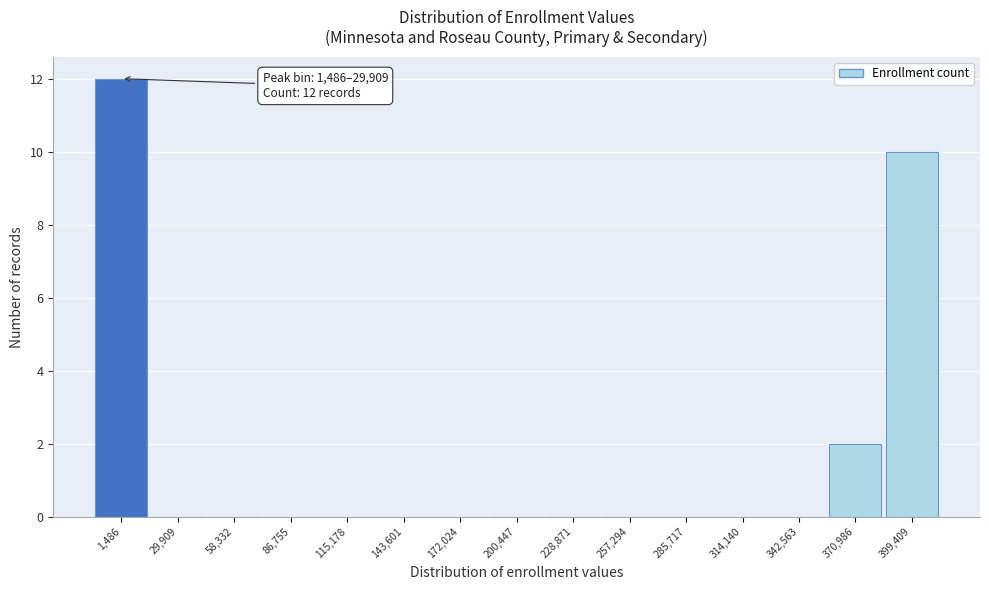

Reading left to right, what are all the values shown in this chart?

1,486=12	29,909=0	58,332=0	86,755=0	115,178=0	143,601=0	172,024=0	200,447=0	228,871=0	257,294=0	285,717=0	314,140=0	342,563=0	370,986=2	399,409=10